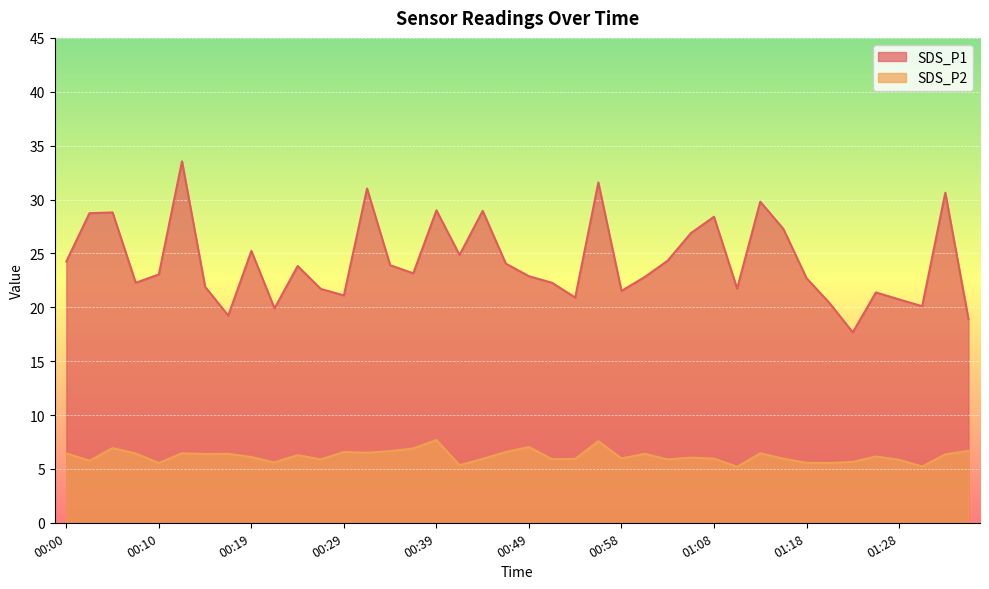

Which category has the lowest value in the SDS_P1 series?

01:23